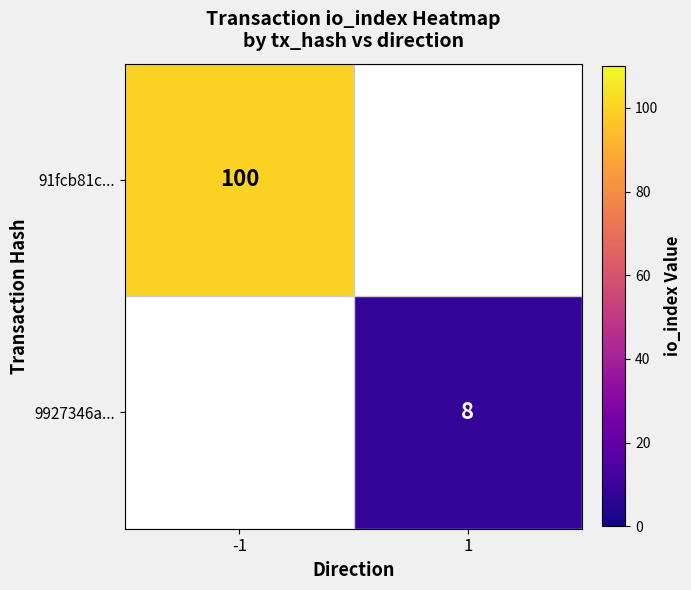

Which has a higher value, 1 or -1?

-1